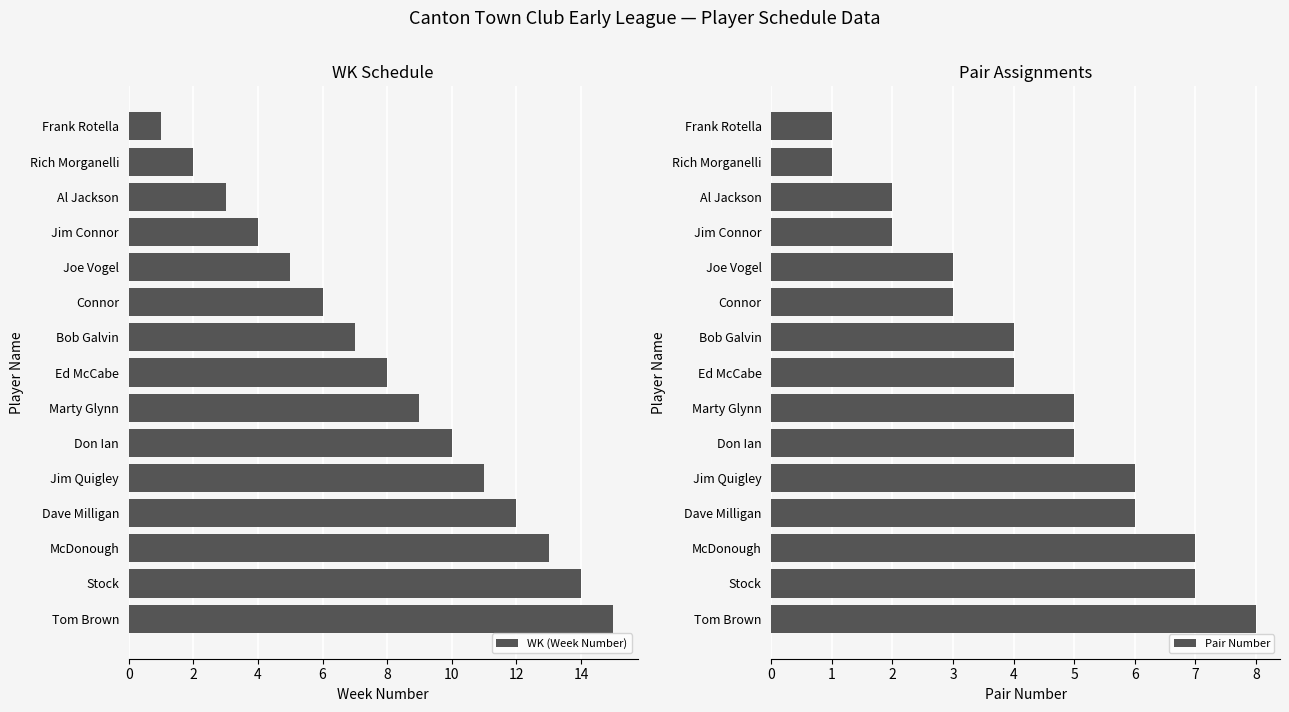

How many bars are there in total?

30